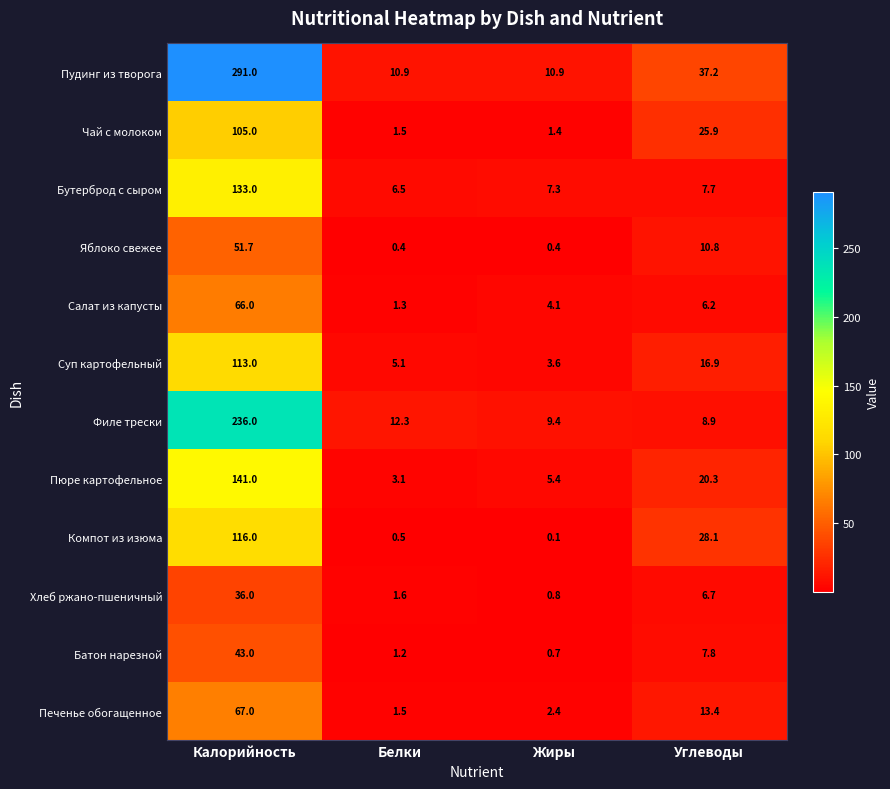

What is the minimum value shown in the chart?

0.1